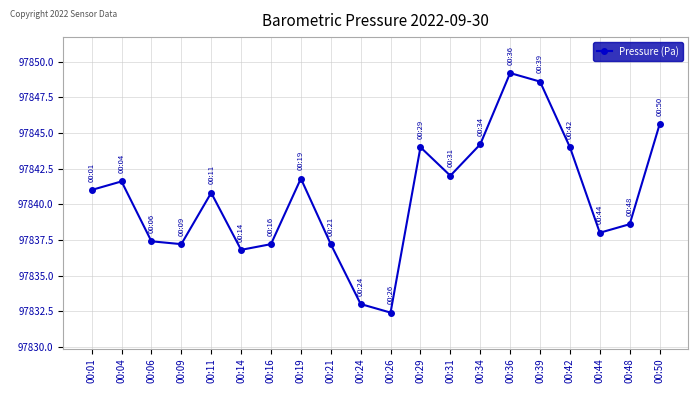

Where is the data nearest to the value 97840?

00:11